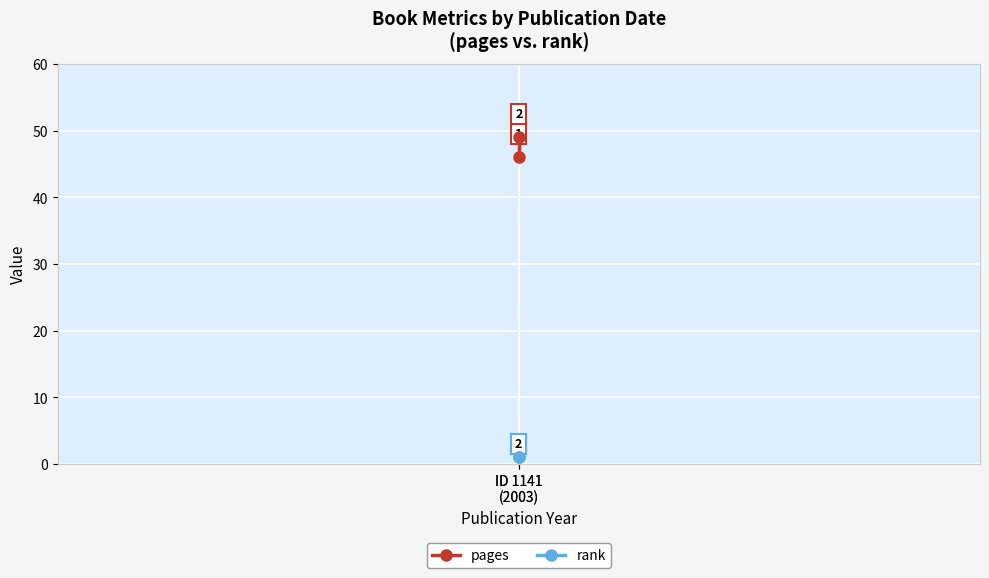

Reading right to left, extract all data points from this chart.

pages: 49	46
rank: 1	1